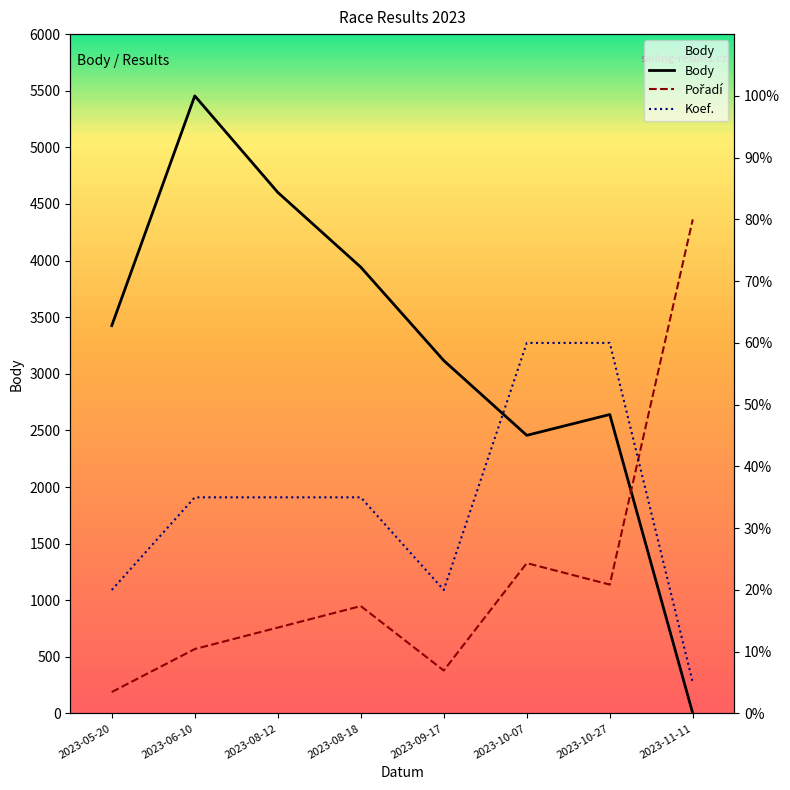

What is the maximum value for Pořadí?

80.0